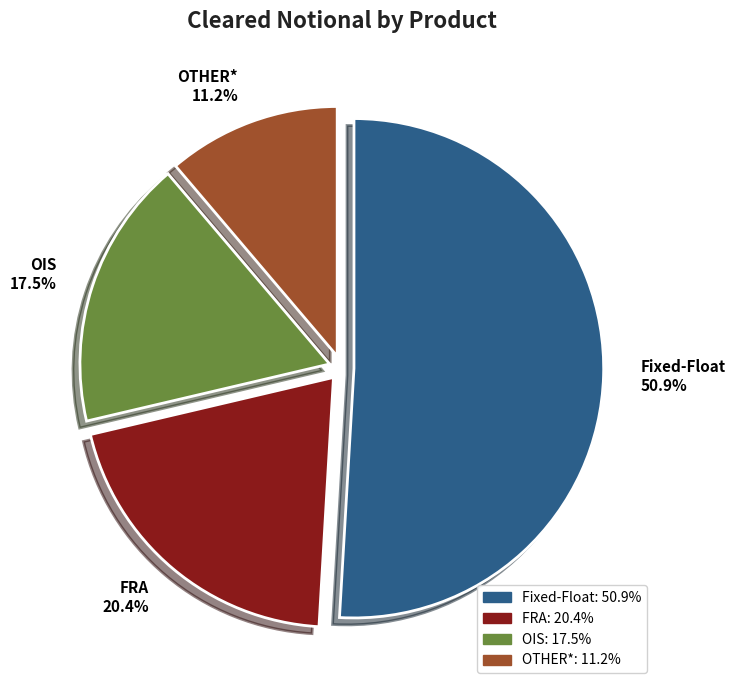

Between FRA and OIS, which is larger?

FRA